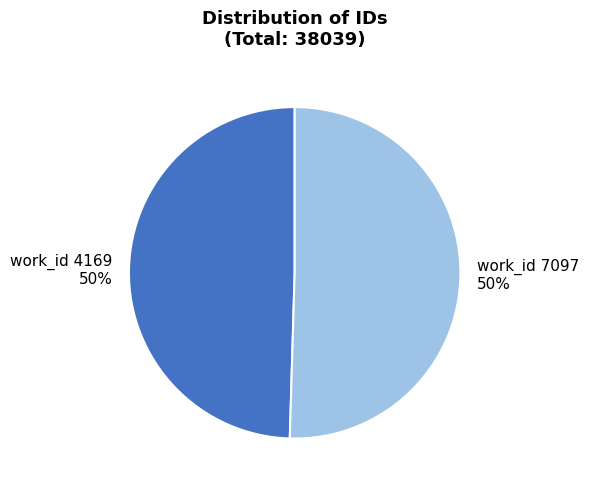

To the nearest percent, what is the combined percentage of work_id 4169 and work_id 7097?

100%